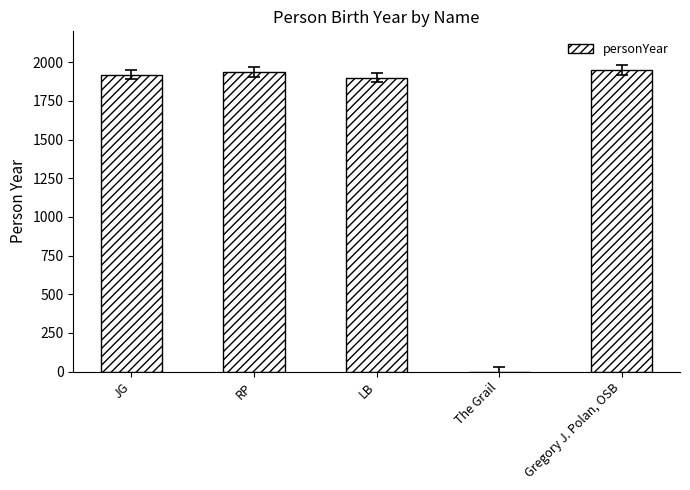

What is the ratio of the value at JG to the value at RP?

1.0